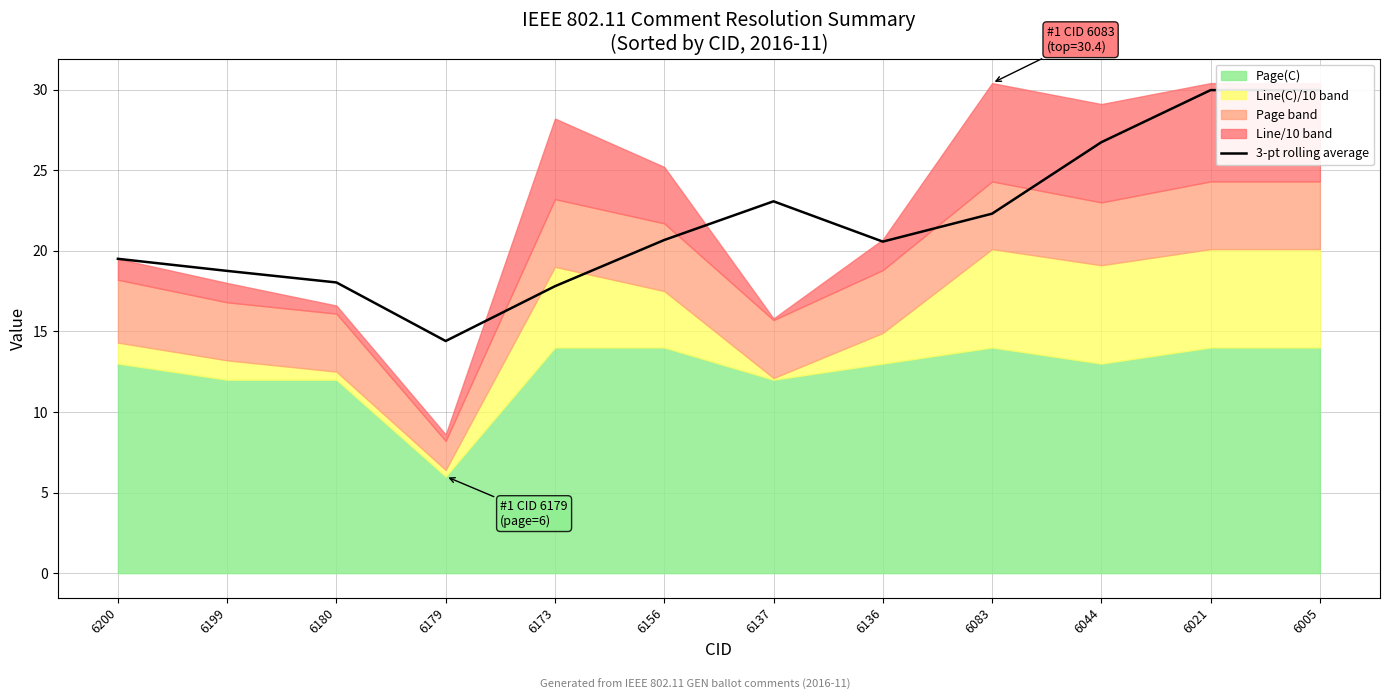

Reading left to right, transcribe all the data shown in this chart.

6200=19.5	6199=18.8	6180=18.0	6179=14.4	6173=17.8	6156=20.7	6137=23.1	6136=20.6	6083=22.3	6044=26.7	6021=30.0	6005=30.0